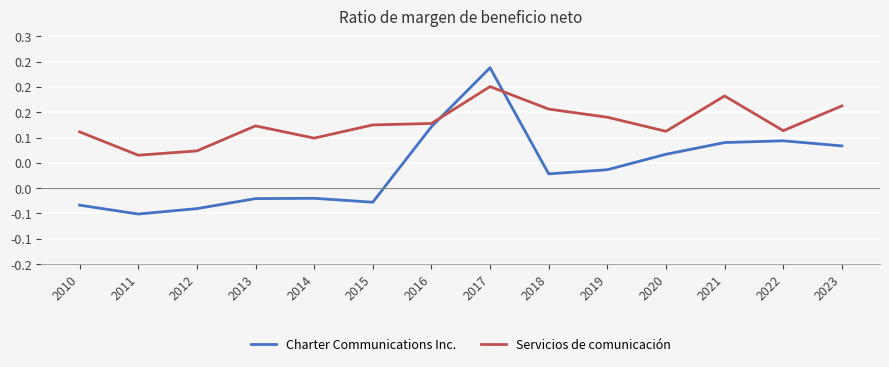

What are all the series names shown in the legend?

Charter Communications Inc., Servicios de comunicación